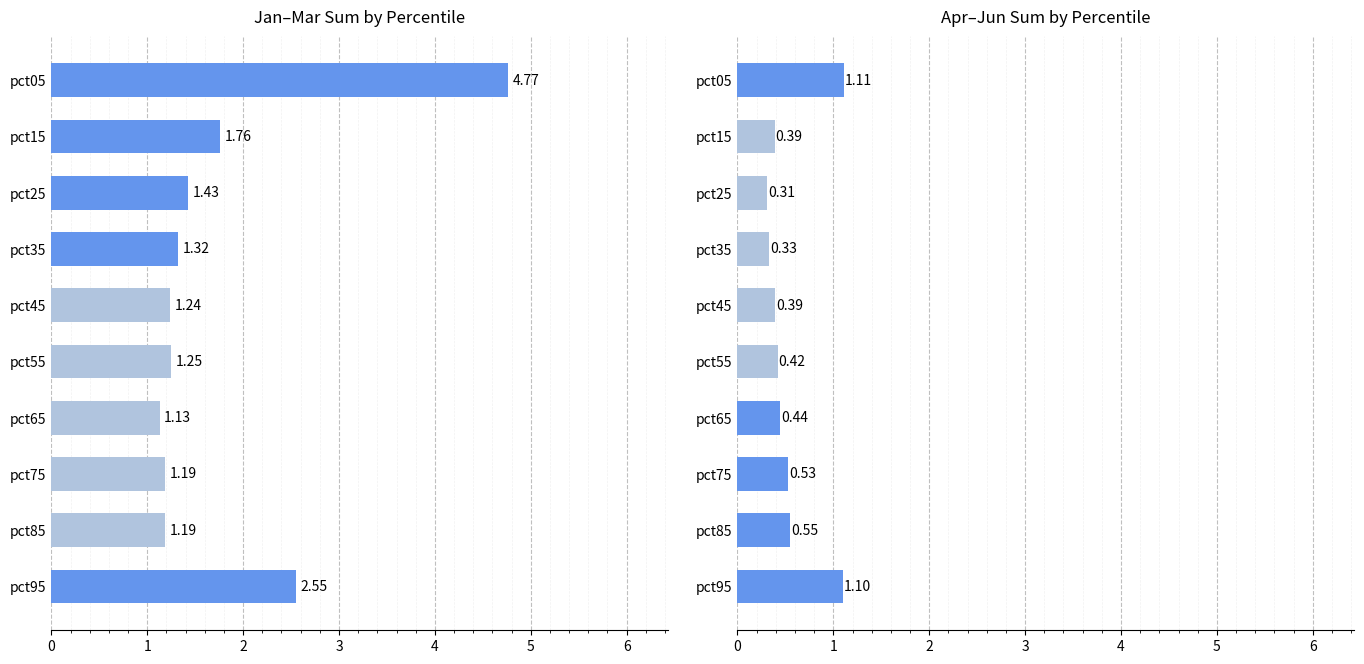

The chart shows a value of 0.1 at pct55. True or false?

False